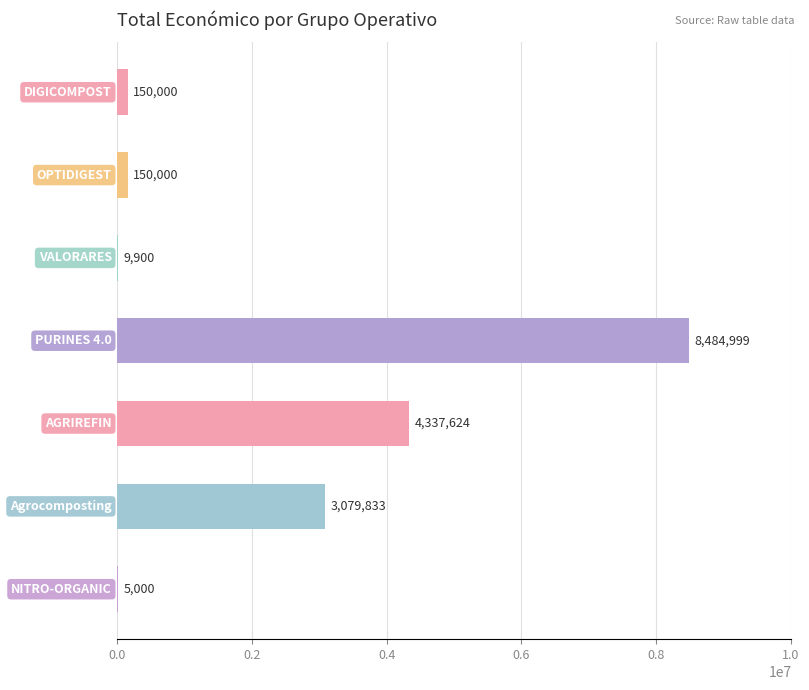

What is the sum of all values?

16217356